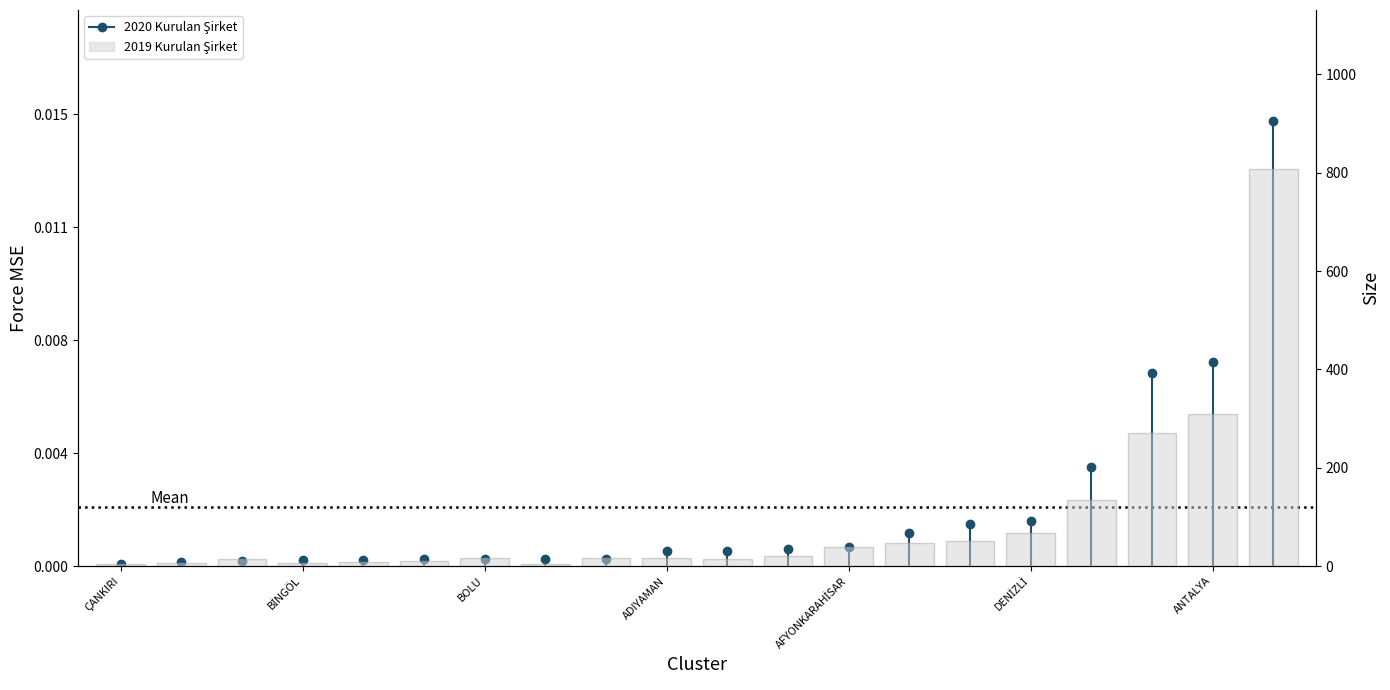

What is the approximate value at 17?

270